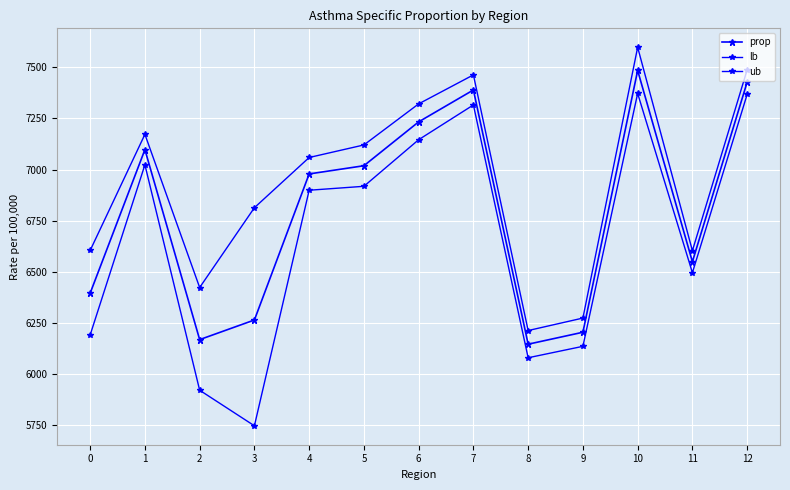

Where is the first local minimum for ub?

2